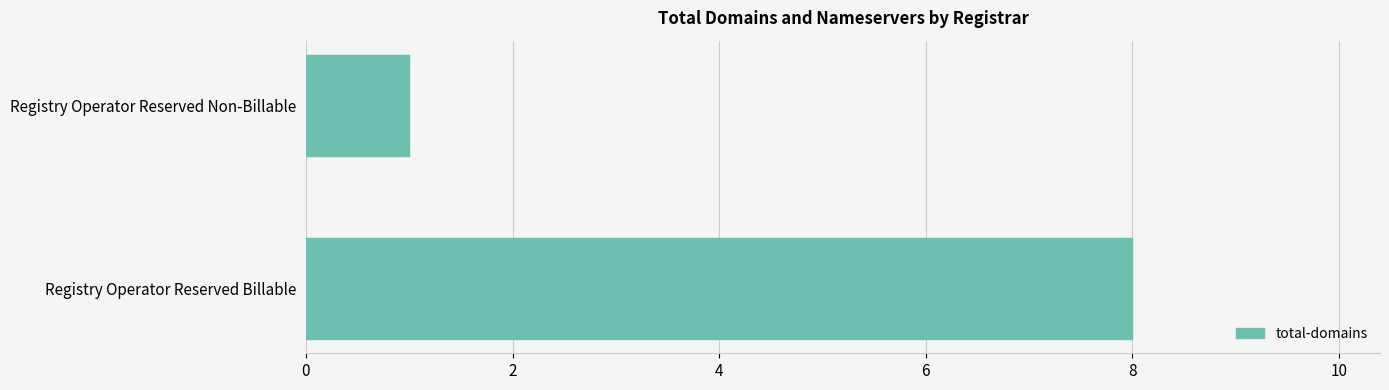

Is it true that the value at Registry Operator Reserved Non-Billable is 1?

True